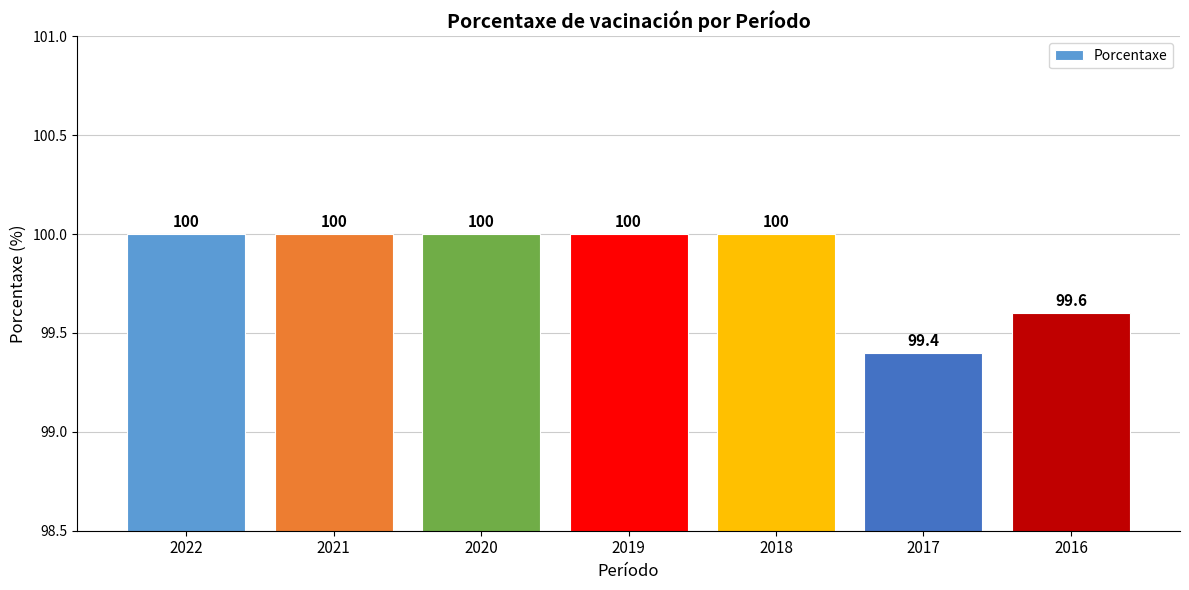

Reading left to right, what are all the values shown in this chart?

2022=100.0	2021=100.0	2020=100.0	2019=100.0	2018=100.0	2017=99.4	2016=99.6